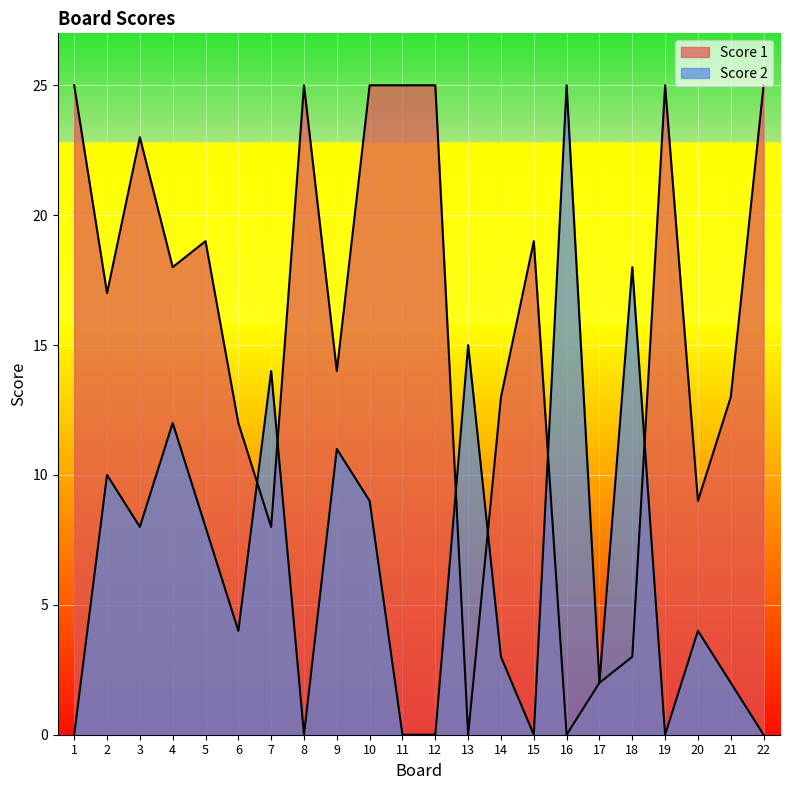

True or false: Score 1 has more than 0 points higher than both neighbors.

True